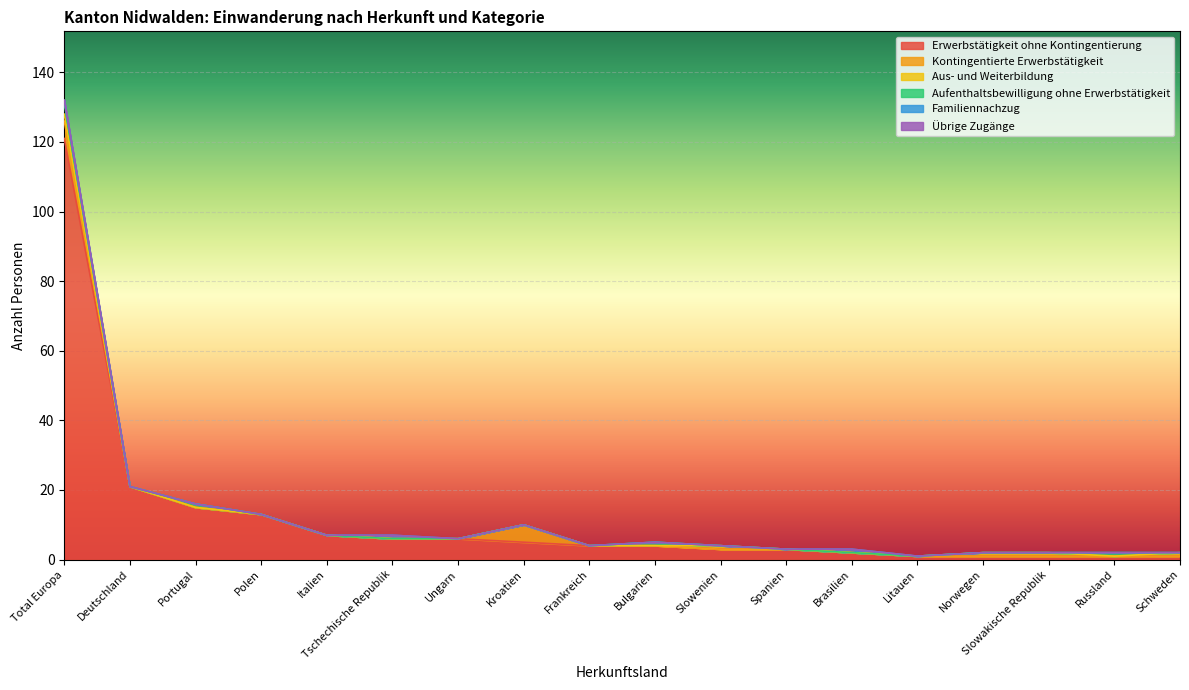

What is the total value across all series at Tschechische Republik?

7